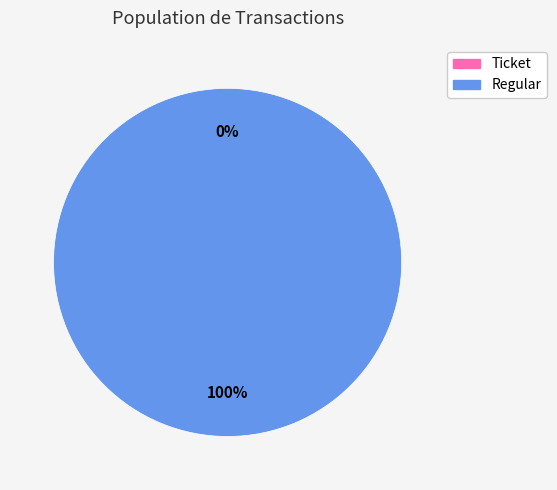

Is it true that Ticket (io_index=0) is 0% of the pie?

True